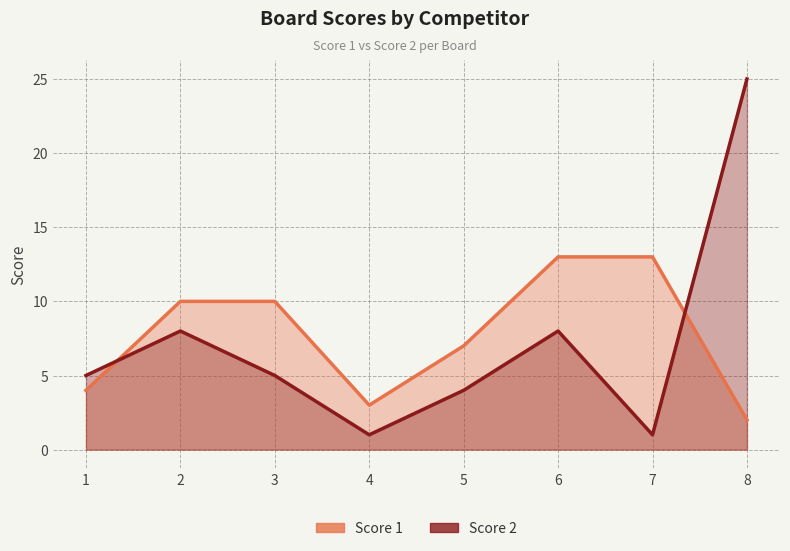

Reading left to right, what are all the values shown in this chart?

Score 1: 1=4	2=10	3=10	4=3	5=7	6=13	7=13	8=2
Score 2: 1=5	2=8	3=5	4=1	5=4	6=8	7=1	8=25